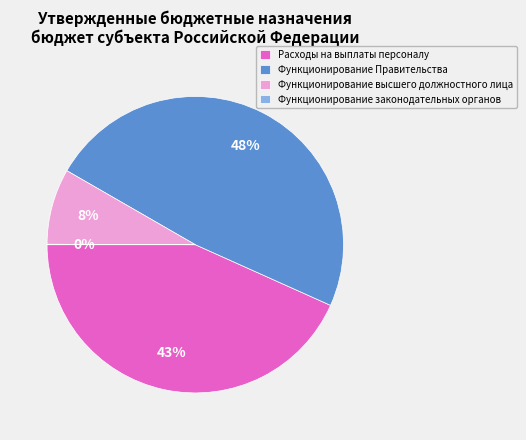

Is Расходы на выплаты персоналу the majority of the pie?

No